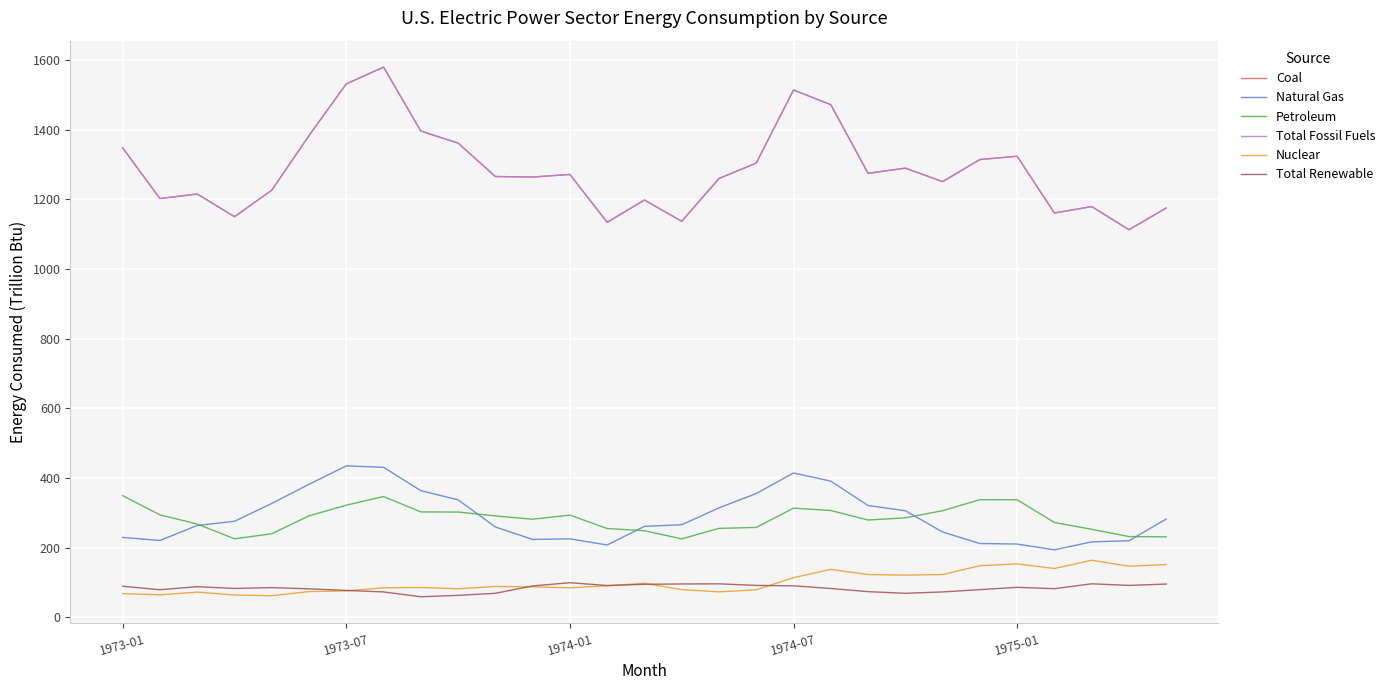

Does the chart have visible grid lines?

Yes